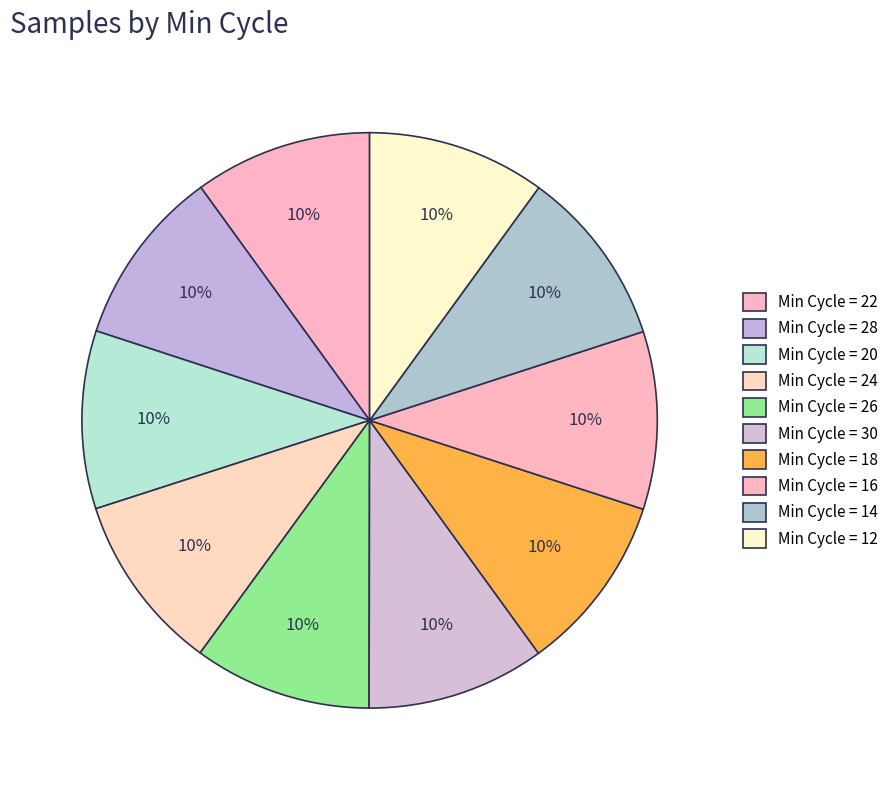

Rank the categories by value from highest to lowest.

30, 18, 24, 12, 20, 14, 26, 16, 28, 22